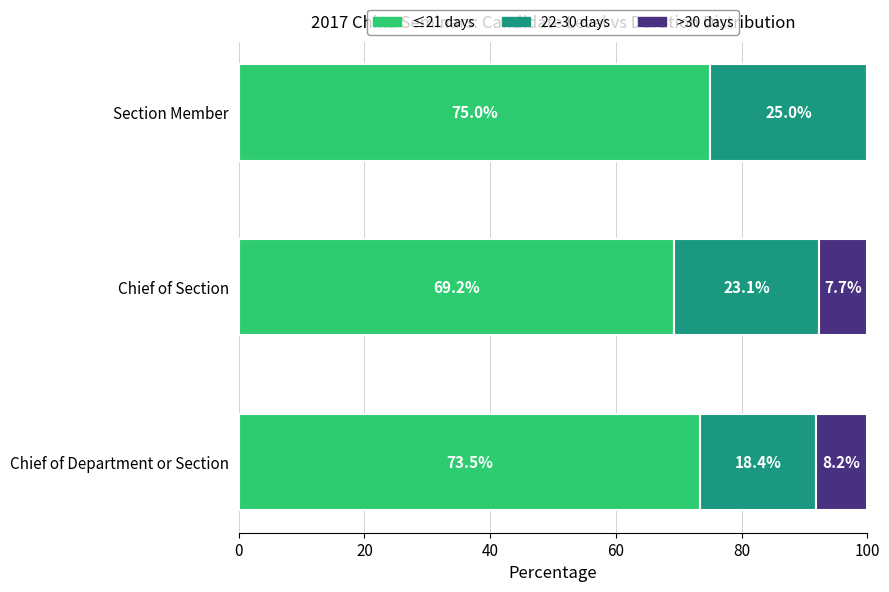

What is the total value across all series at Chief of Section?

100.0